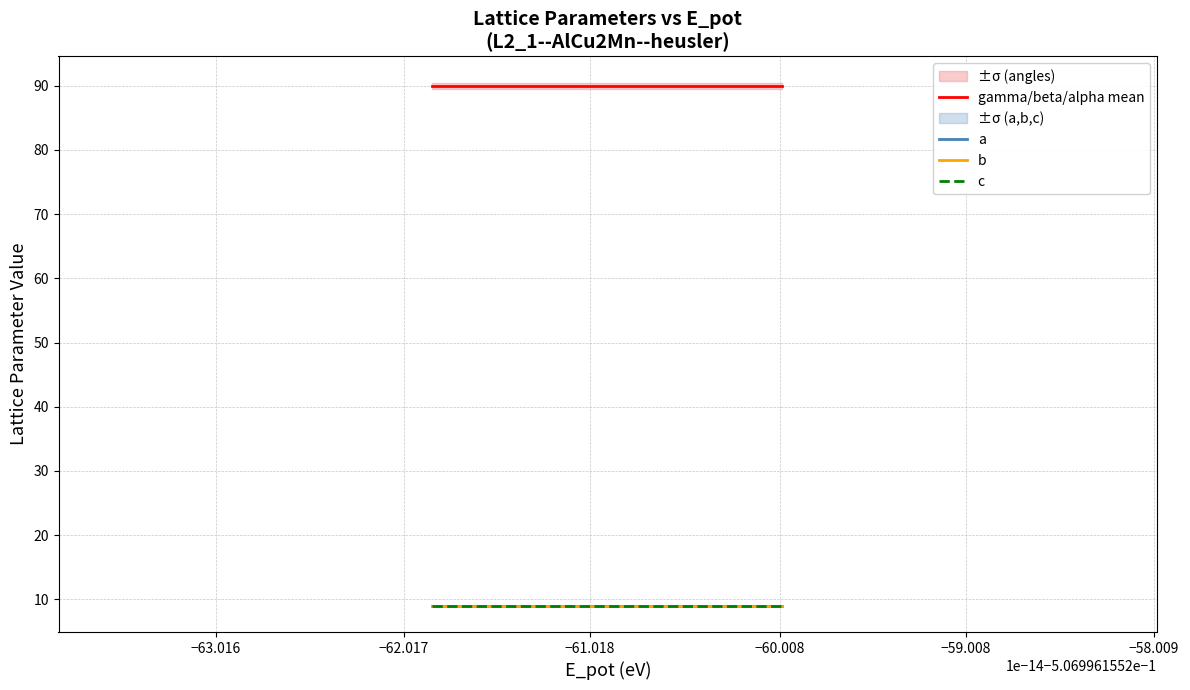

Which series changed the most between −63.016 and −62.017?

a